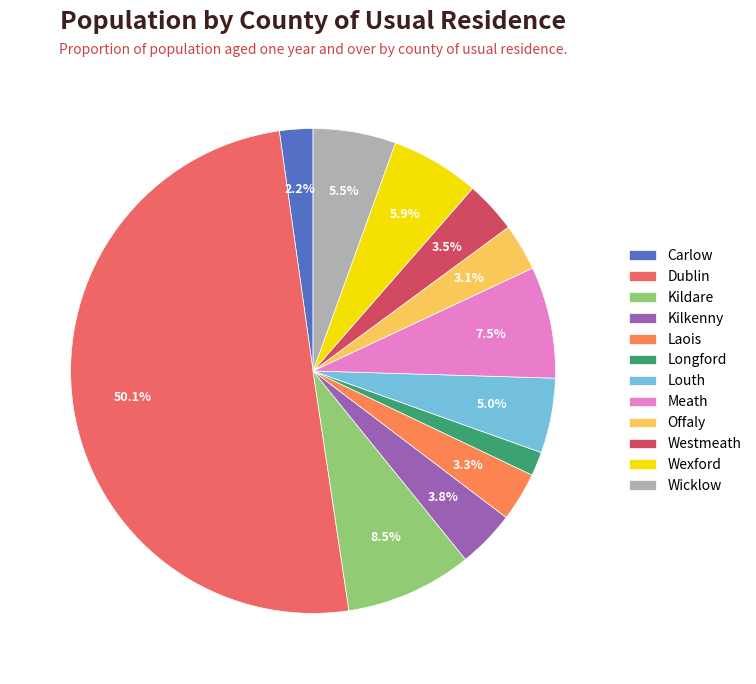

How many segments does this pie chart have?

12